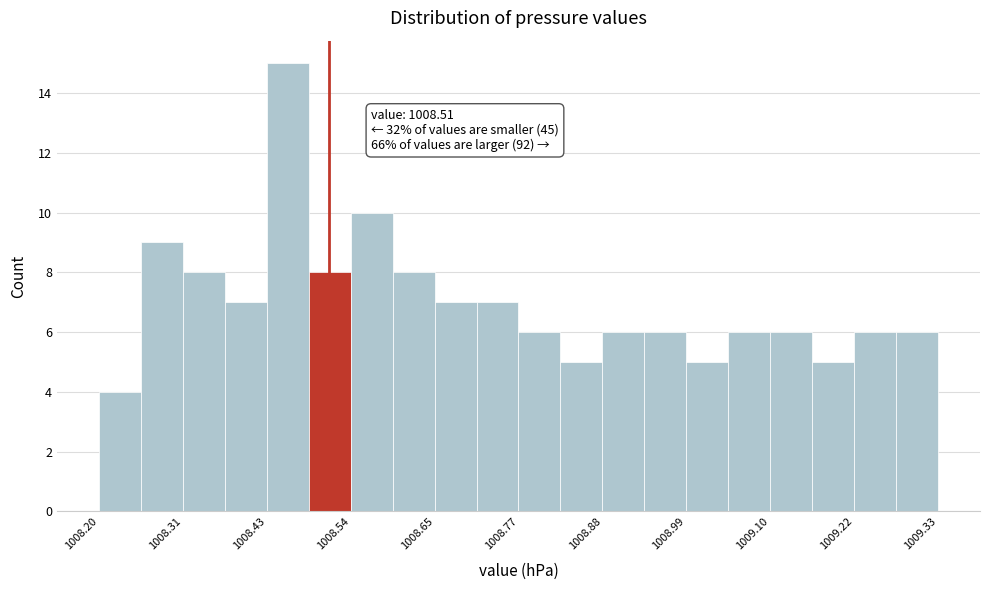

Read against the x-axis, roughly where is the centre of the tallest bar?

1008.46